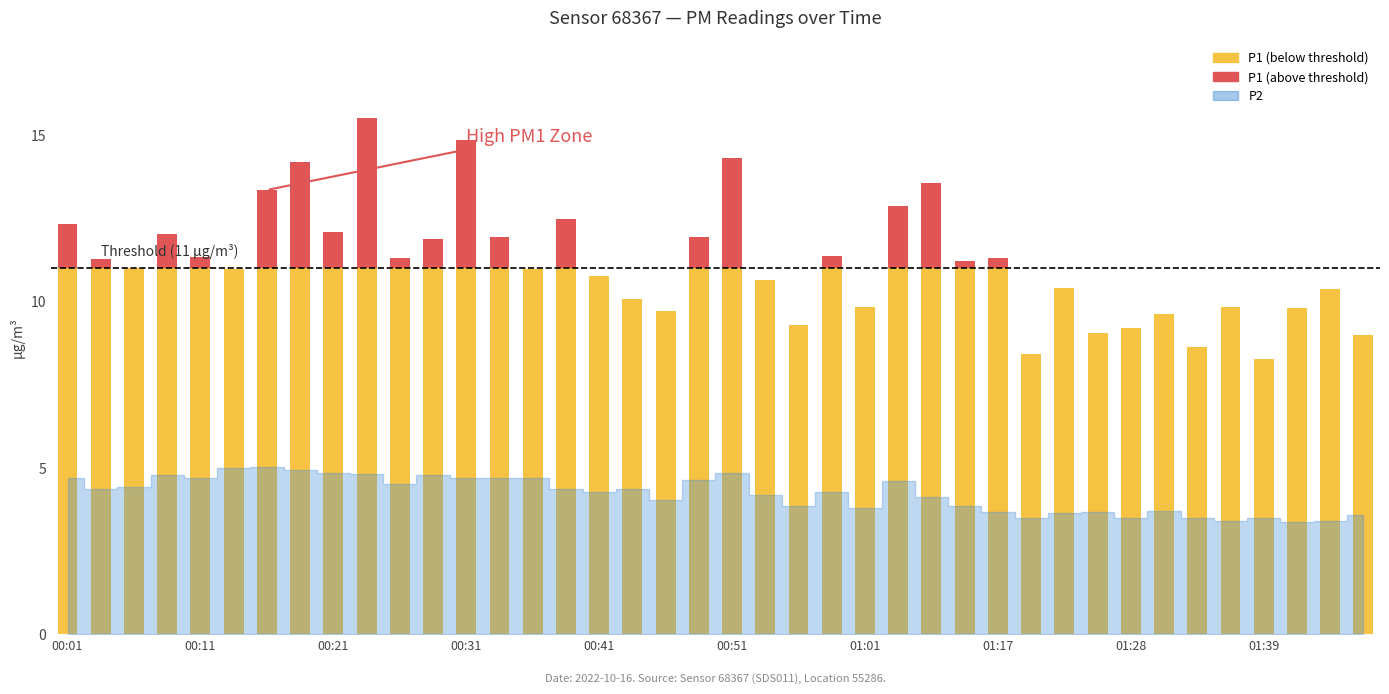

Does the chart contain any negative values?

No